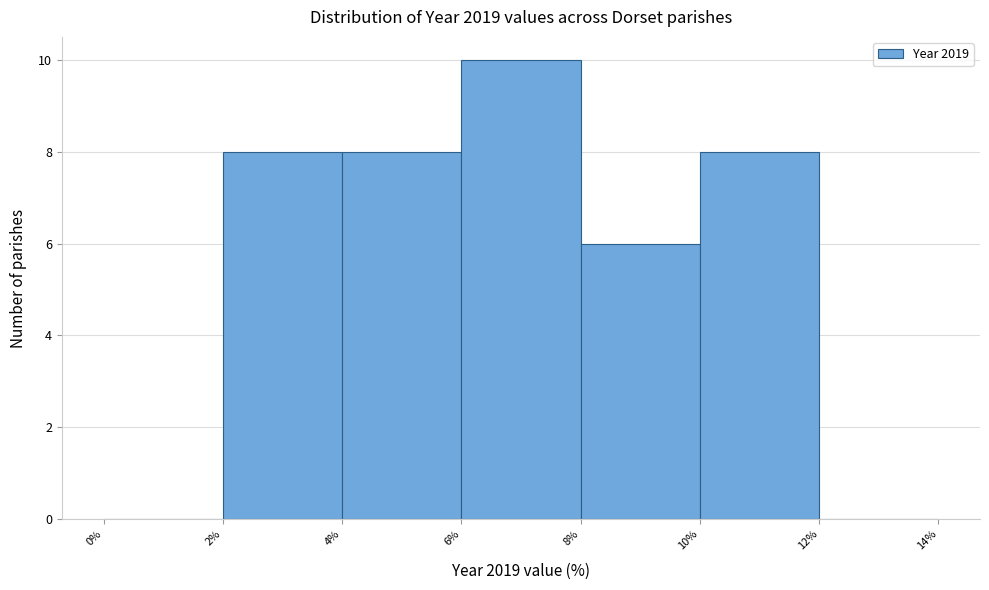

Reading left to right, transcribe this chart: for each bar, give the range it covers on the x-axis and its height. The values are not printed on the chart, so give them approximately, as read against the axis.

0% to 2%: 0
2% to 4%: 8
4% to 6%: 8
6% to 8%: 10
8% to 10%: 6
10% to 12%: 8
12% to 14%: 0